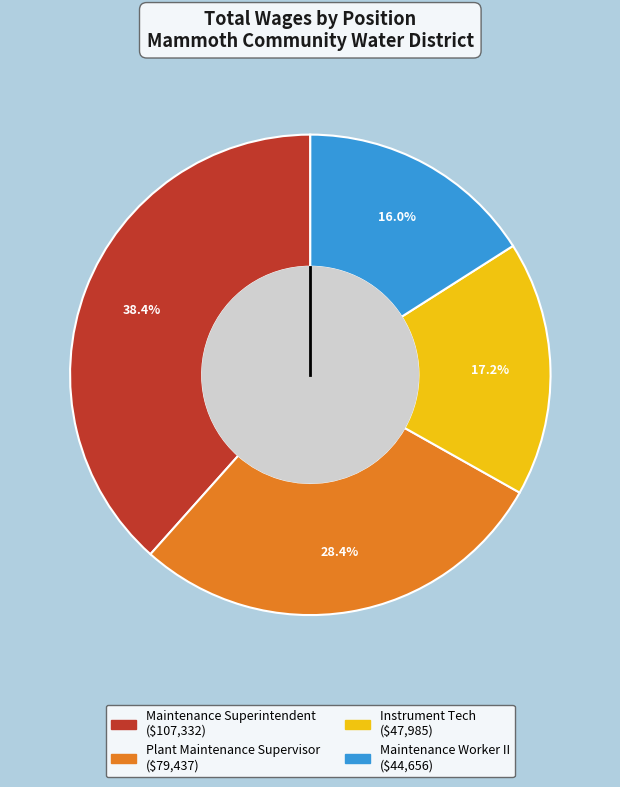

Combined, what portion of the pie is Maintenance Worker II and Plant Maintenance Supervisor?

44.4%